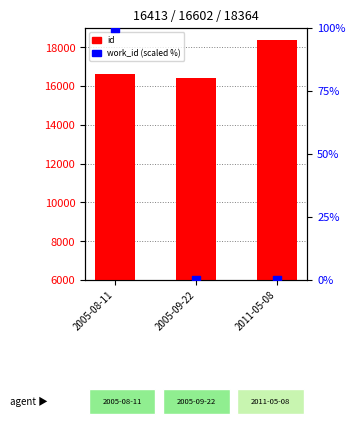

Which series has the largest total across all categories?

id